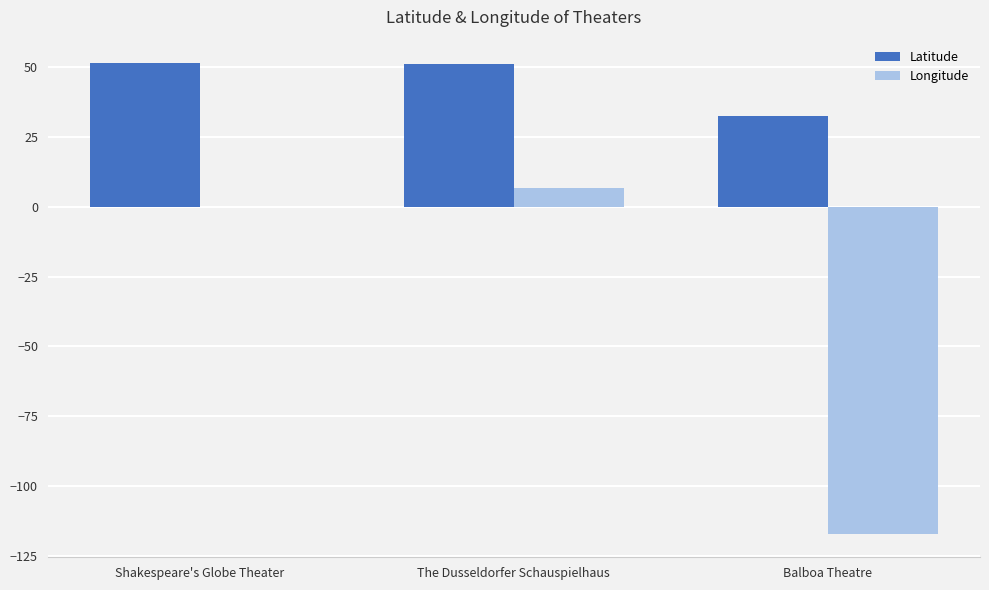

Is the value of Longitude at Balboa Theatre greater than the value of Latitude at Balboa Theatre?

No